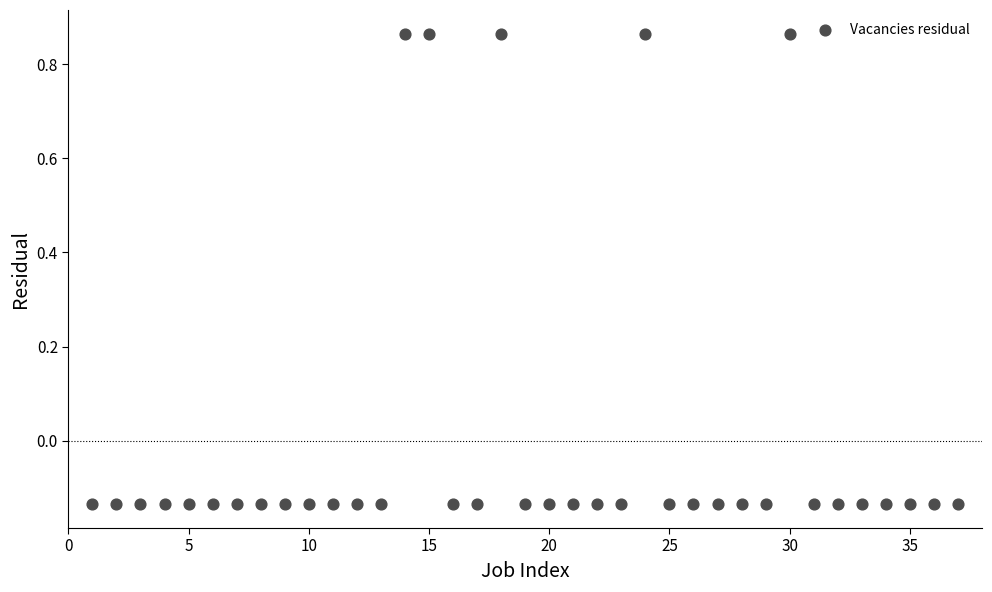

What is the range of X values (max minus min)?

36.0